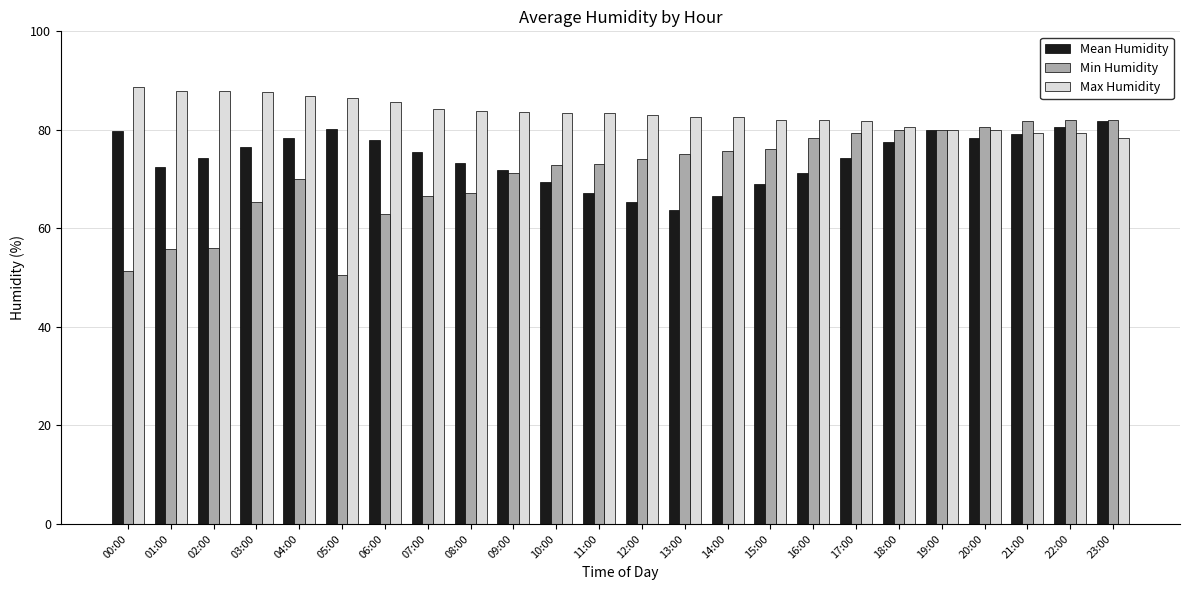

How many groups of bars are there?

24